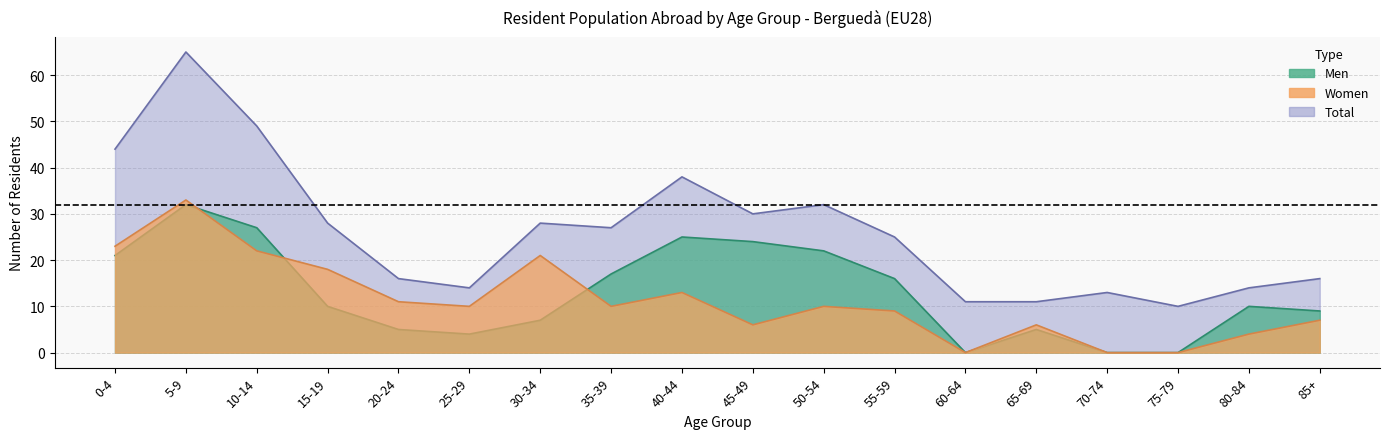

At which label is Women closest to 16?

15-19